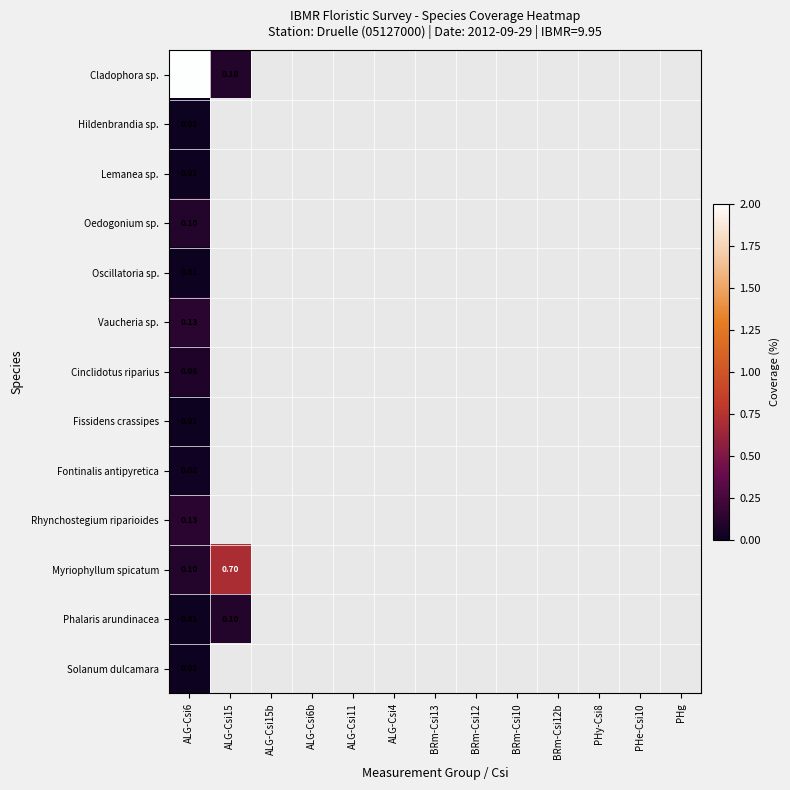

How many values in Rhynchostegium riparioides are above zero?

1